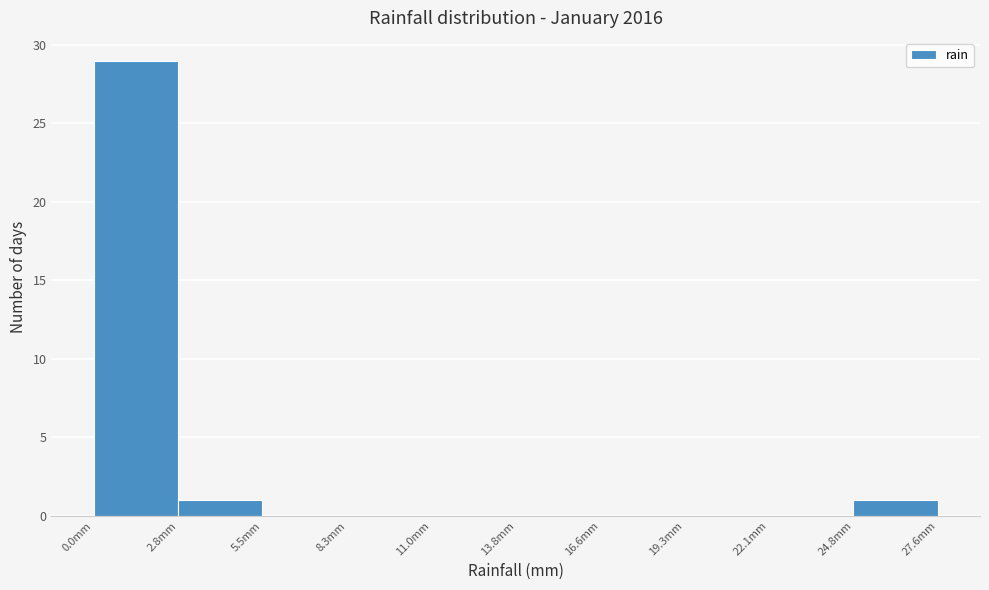

Reading left to right, transcribe this chart: for each bar, give the range it covers on the x-axis and its height. Neither the bar edges nor the heights are printed on the chart, so give them approximately, as read against the axes.

0.0 to 3.0: 29
3.0 to 5.5: 1
5.5 to 8.5: 0
8.5 to 11.0: 0
11.0 to 14.0: 0
14.0 to 16.5: 0
16.5 to 19.5: 0
19.5 to 22.0: 0
22.0 to 25.0: 0
25.0 to 27.5: 1